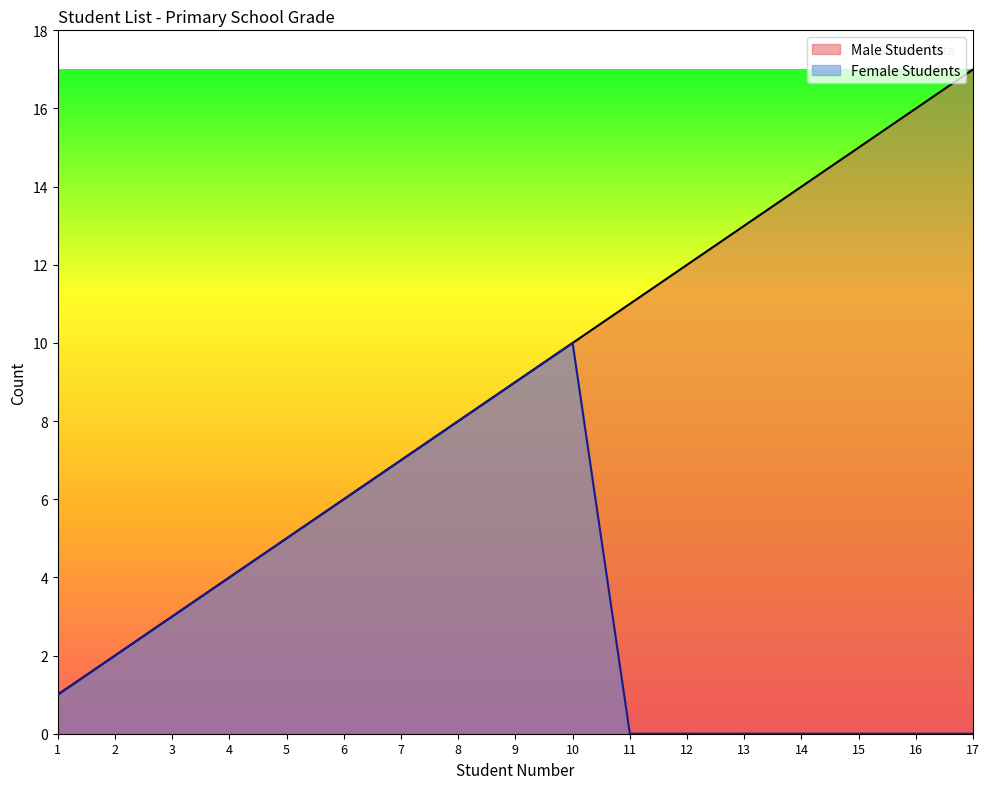

Reading right to left, what are all the values shown in this chart?

Male Students: 17=17	16=16	15=15	14=14	13=13	12=12	11=11	10=10	9=9	8=8	7=7	6=6	5=5	4=4	3=3	2=2	1=1
Female Students: 17=0	16=0	15=0	14=0	13=0	12=0	11=0	10=10	9=9	8=8	7=7	6=6	5=5	4=4	3=3	2=2	1=1